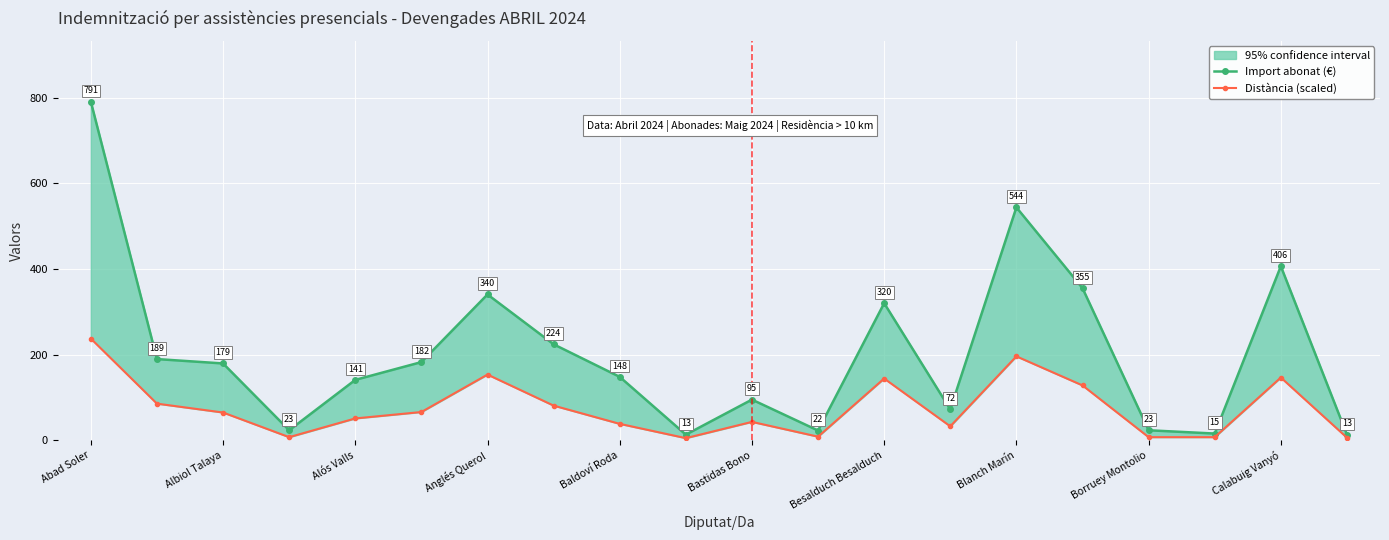

True or false: Distància (scaled) and Import abonat (€) intersect in this chart.

False